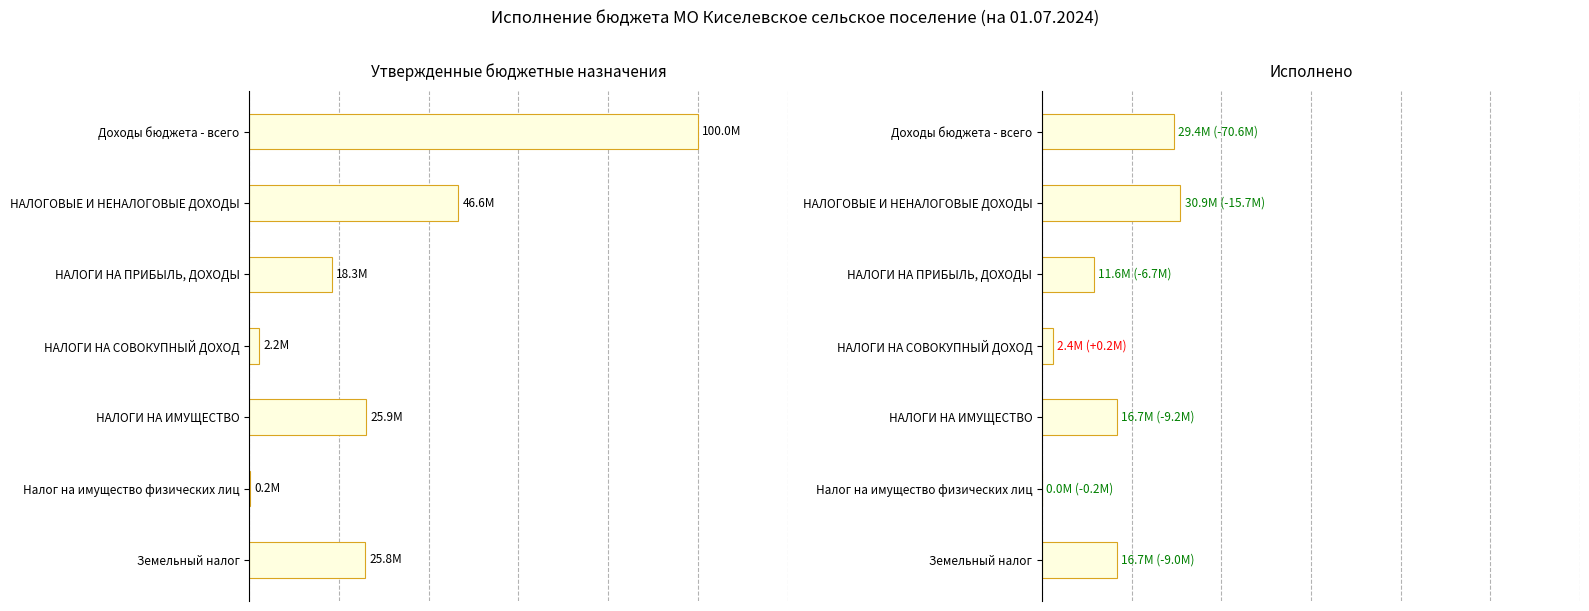

Is the value of Утвержденные бюджетные назначения at Налог на имущество физических лиц greater than the value of Исполнено at Земельный налог?

No